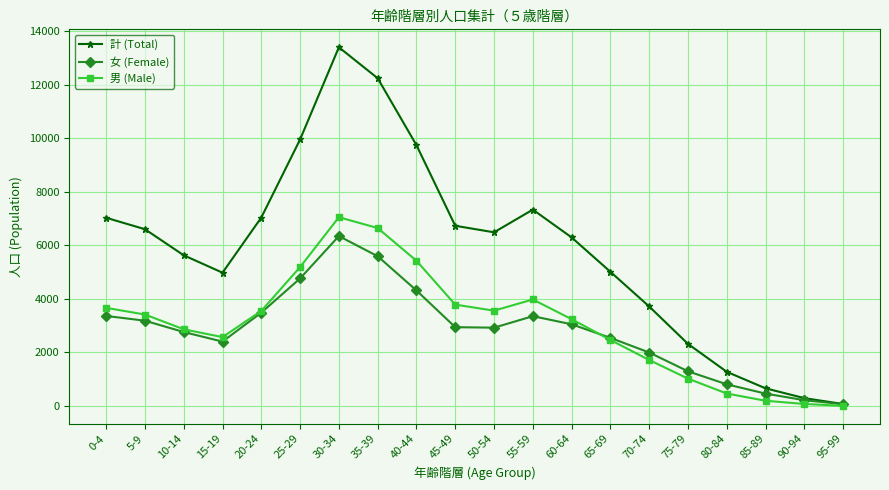

Which series has the largest total across all categories?

計 (Total)